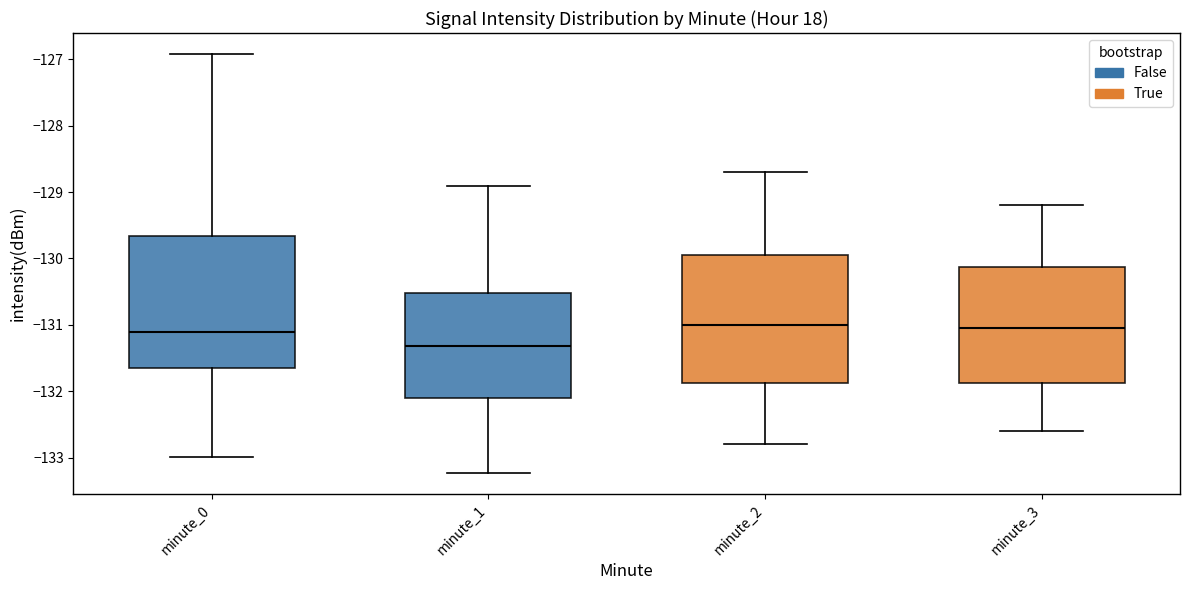

Where does the upper whisker of the box for minute_1 end on the y-axis? The values are not printed on the chart, so give them approximately, as read against the axis.

-128.9